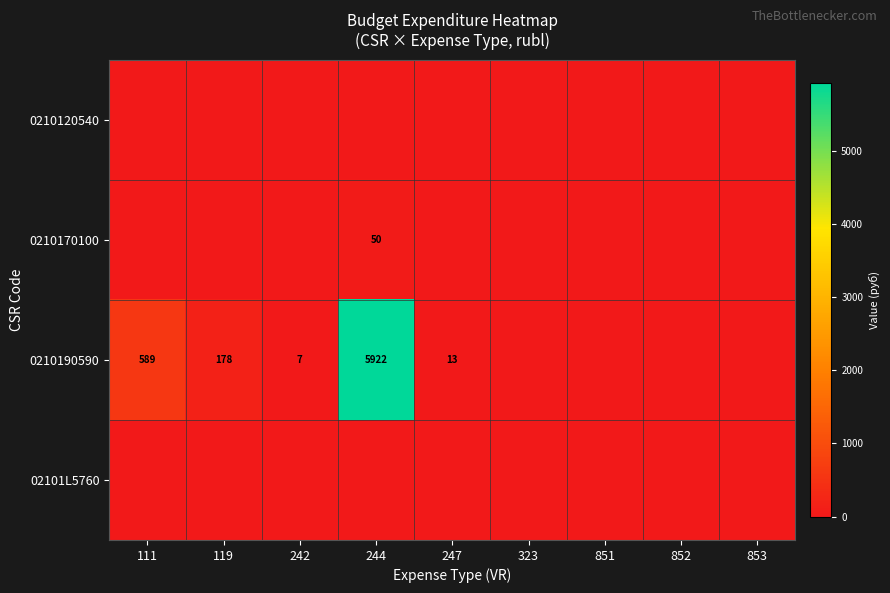

The value of 0210190590 at 119 is 178. True or false?

True